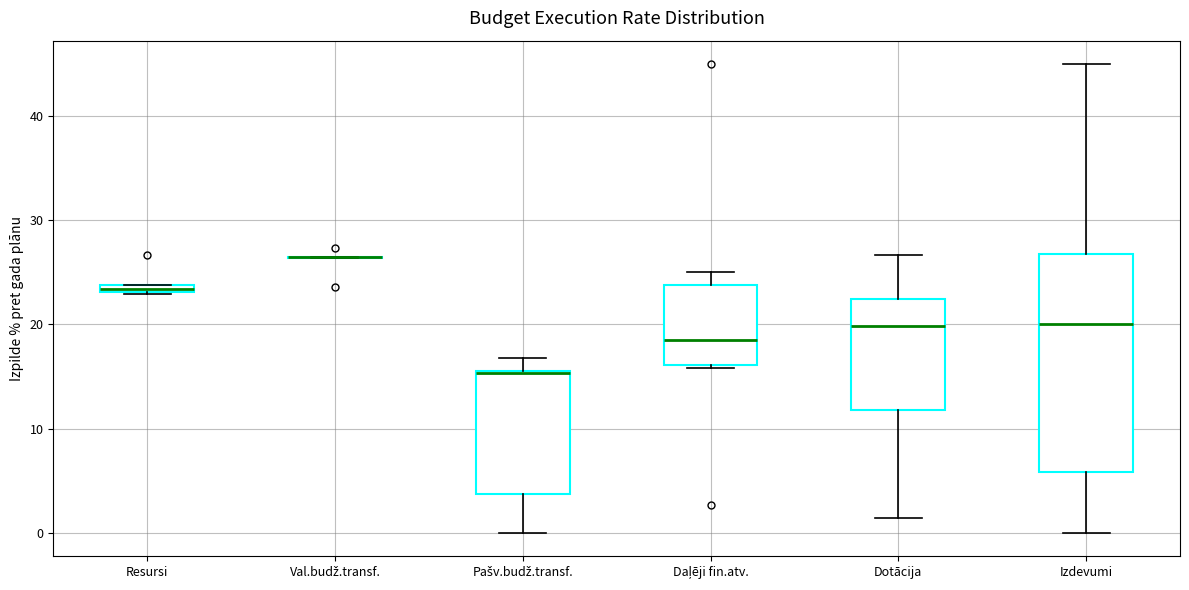

Where does the upper whisker of the box for Dotācija end on the y-axis? The values are not printed on the chart, so give them approximately, as read against the axis.

27